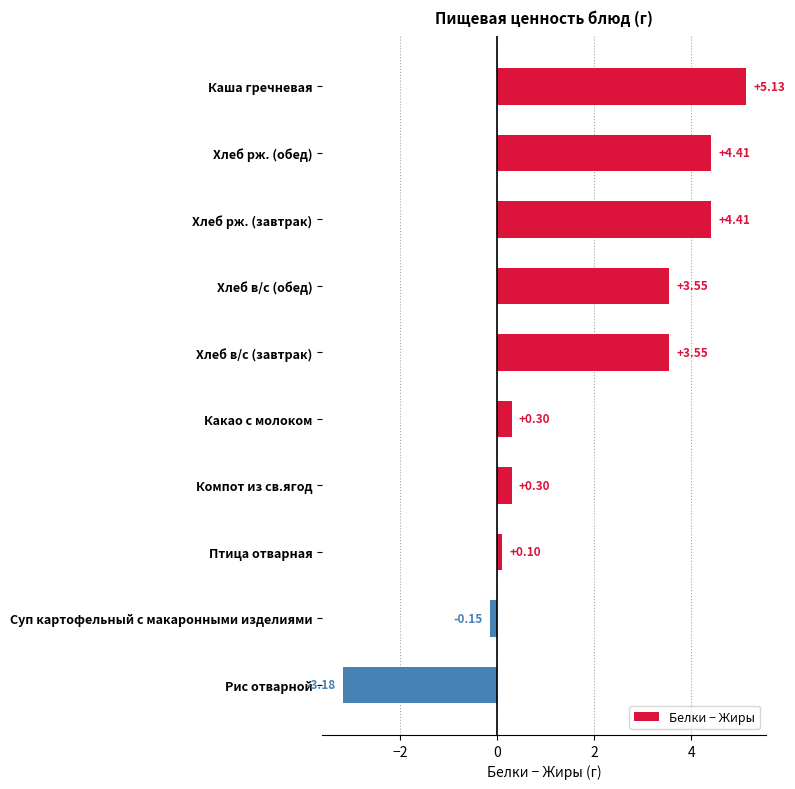

What is the change in value from Каша гречневая to Рис отварной?

-8.3